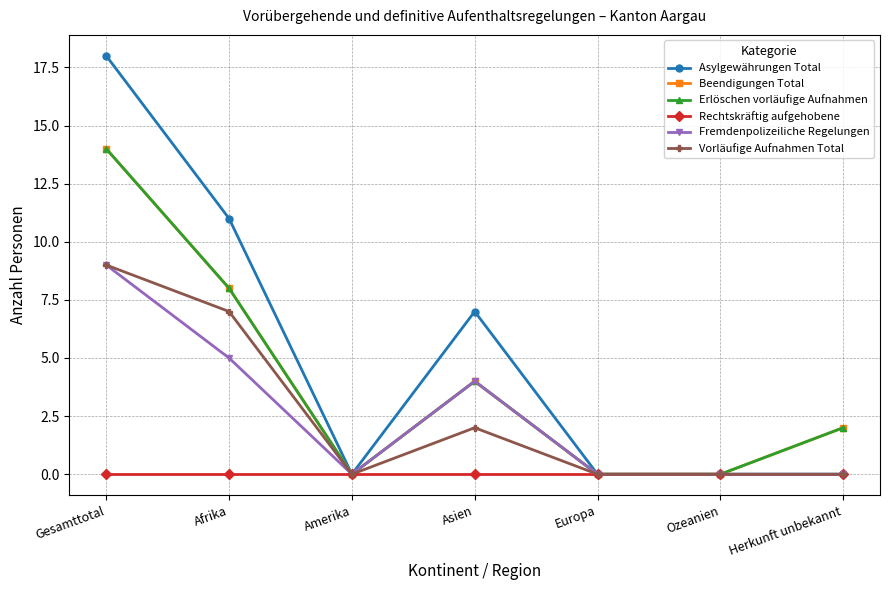

True or false: Erlöschen vorläufige Aufnahmen has a value of 14 at Gesamttotal.

True